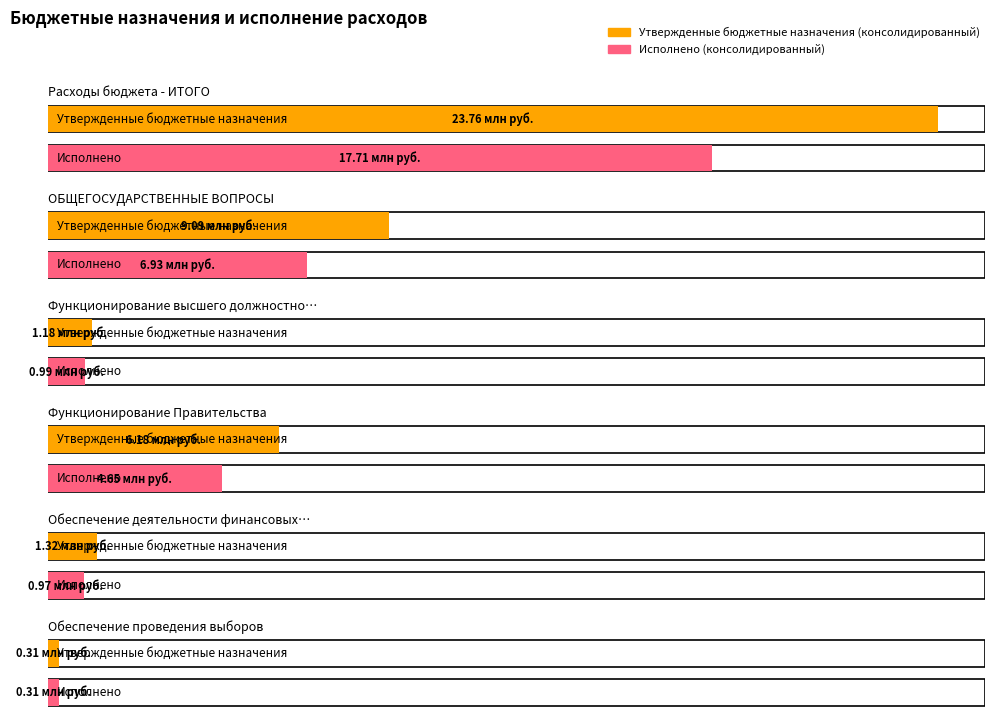

True or false: Исполнено (консолидированный) has a value of 17710533.2 at Расходы бюджета - ИТОГО.

True